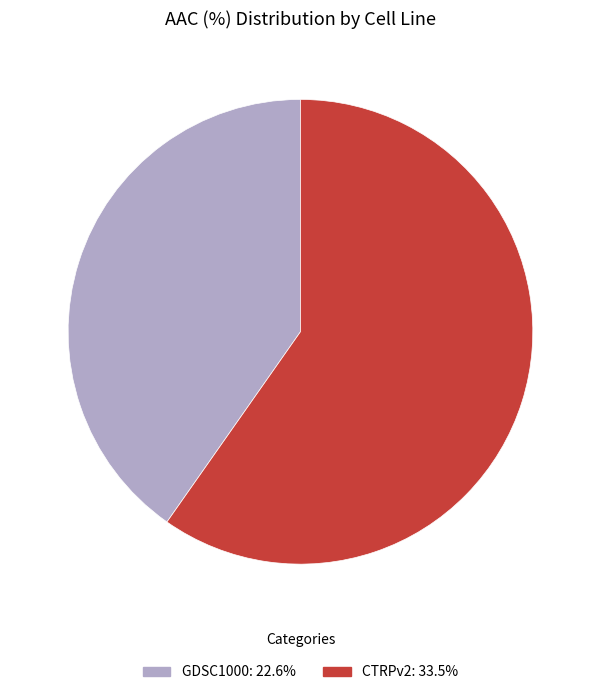

Is the sum of GDSC1000 and CTRPv2 greater than half?

Yes